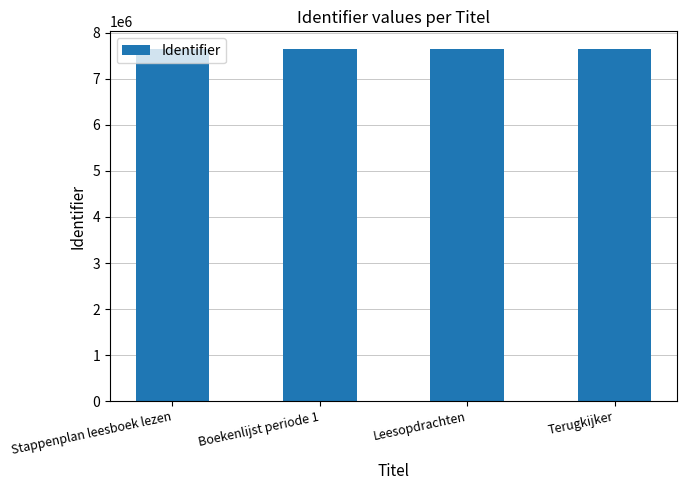

What is the sum of the values at Stappenplan leesboek lezen and Boekenlijst periode 1?

15303783